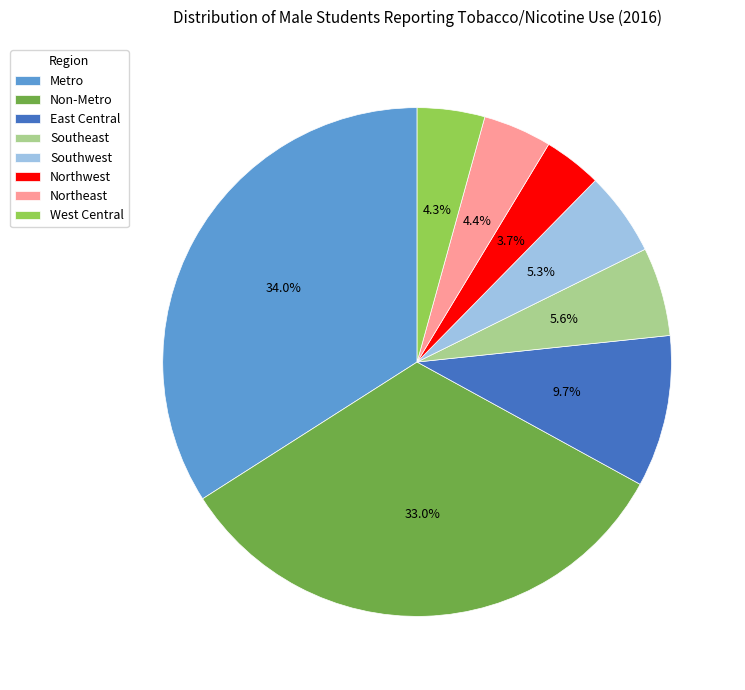

Which has a higher value, Northeast or Northwest?

Northeast